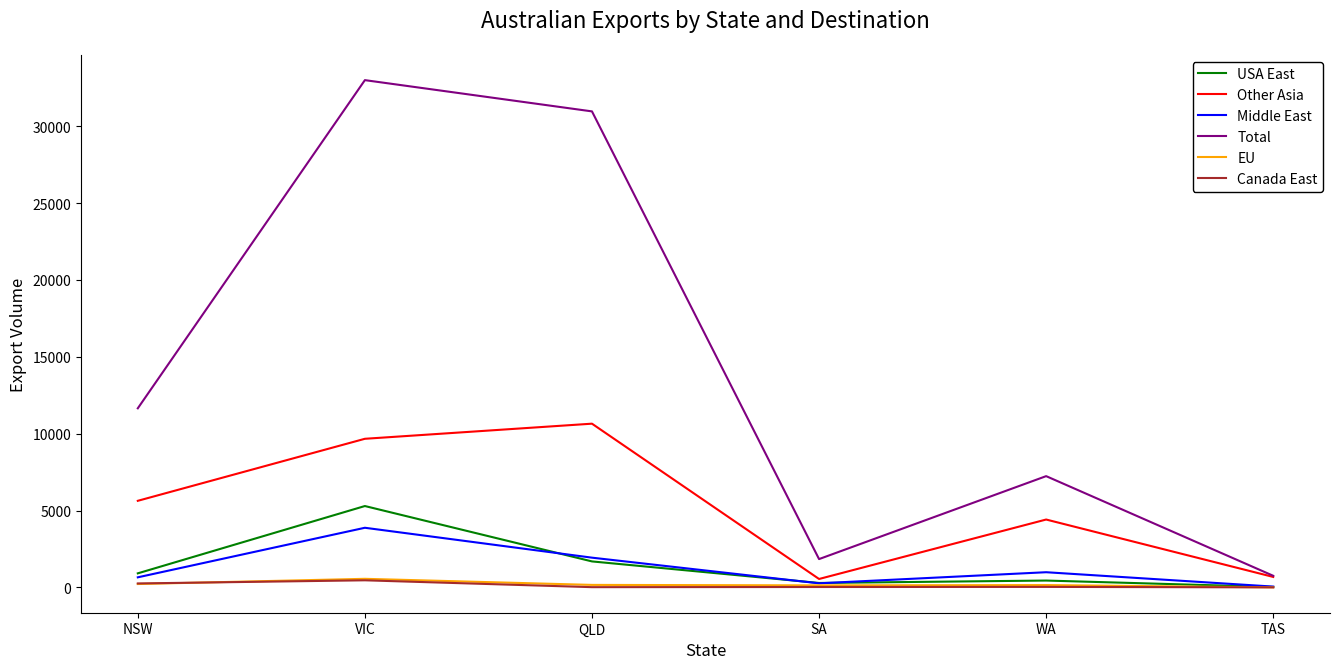

What position from the left is QLD?

3